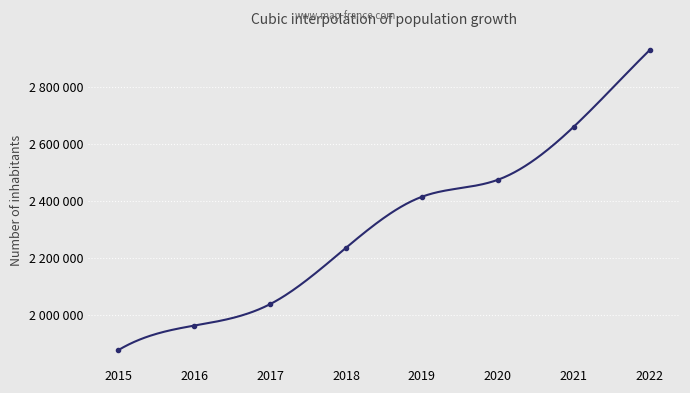

The value at 2022 is 995069. True or false?

False